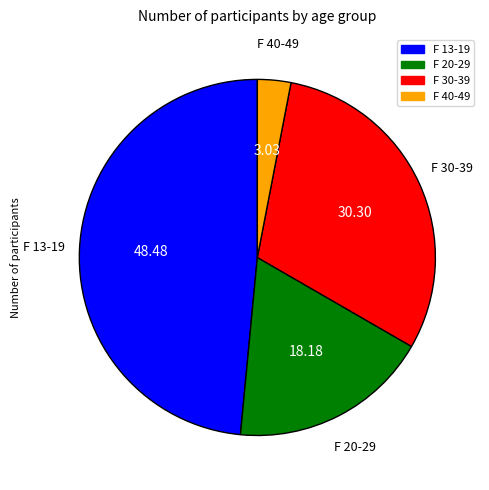

Which category has the smallest portion of the pie?

F 40-49